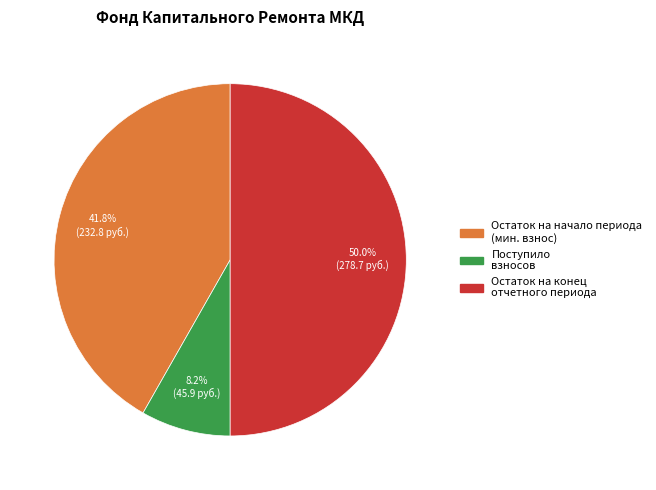

How many slices are in this pie chart?

3